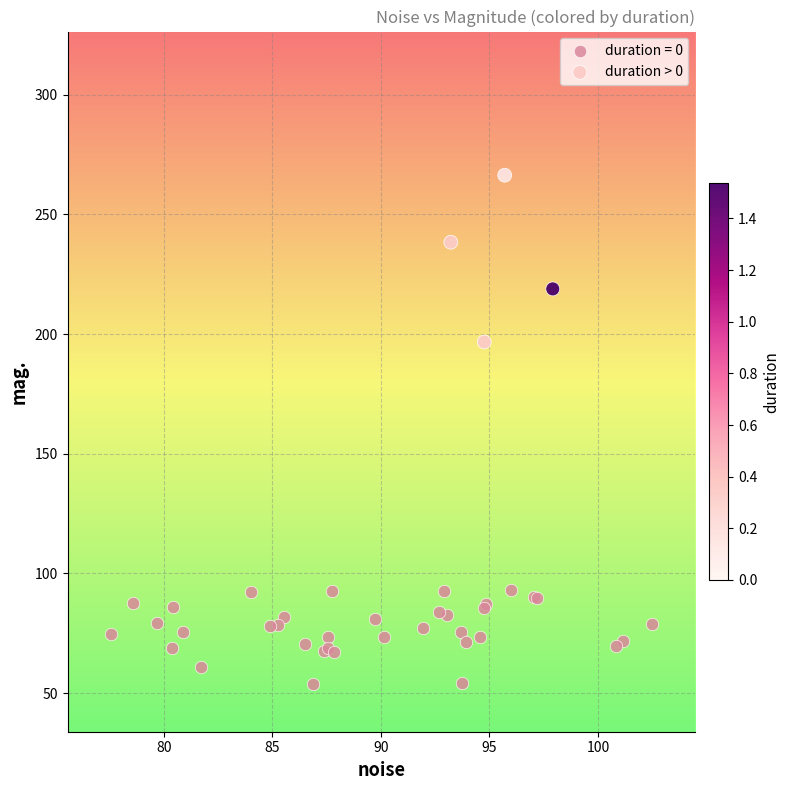

Which series contains the highest Y value?

duration > 0